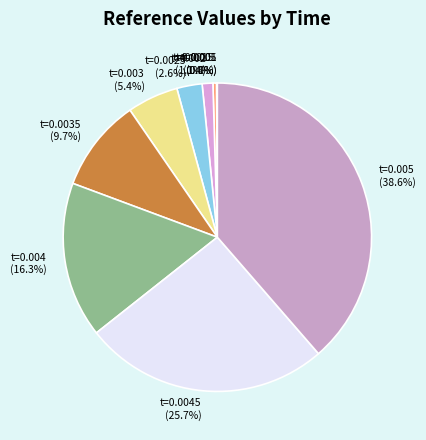

What is the largest slice in the pie chart?

t=0.005 (38.6%)